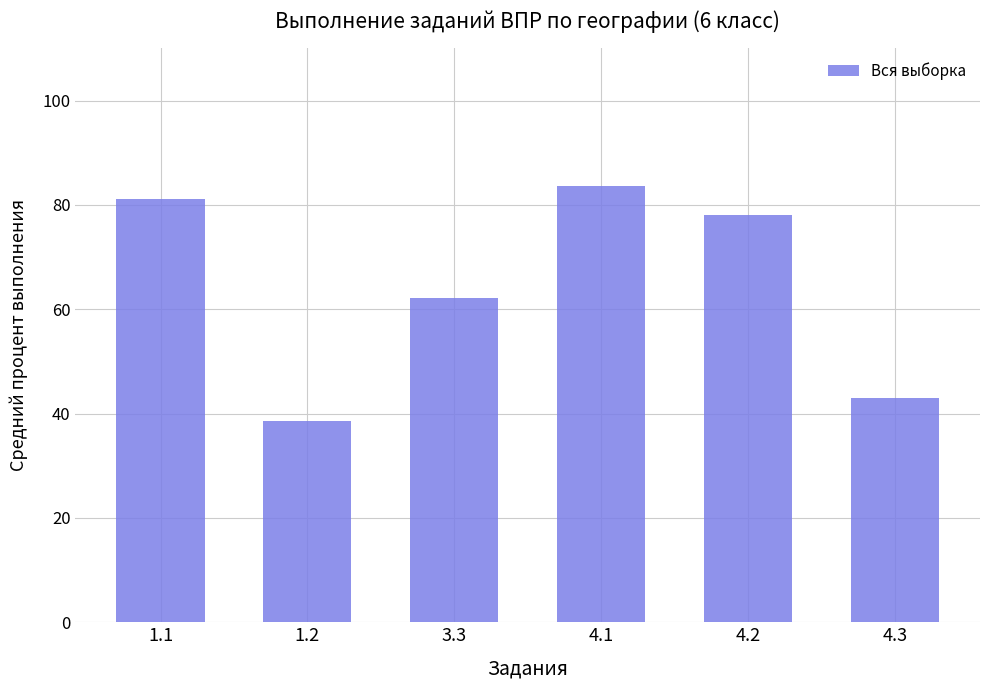

What is the difference between the second highest and minimum values?

42.6